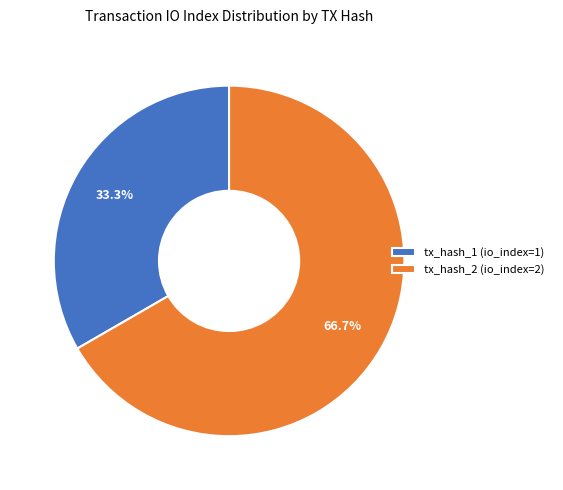

Which category has the biggest portion of the pie?

tx_hash_2 (io_index=2)